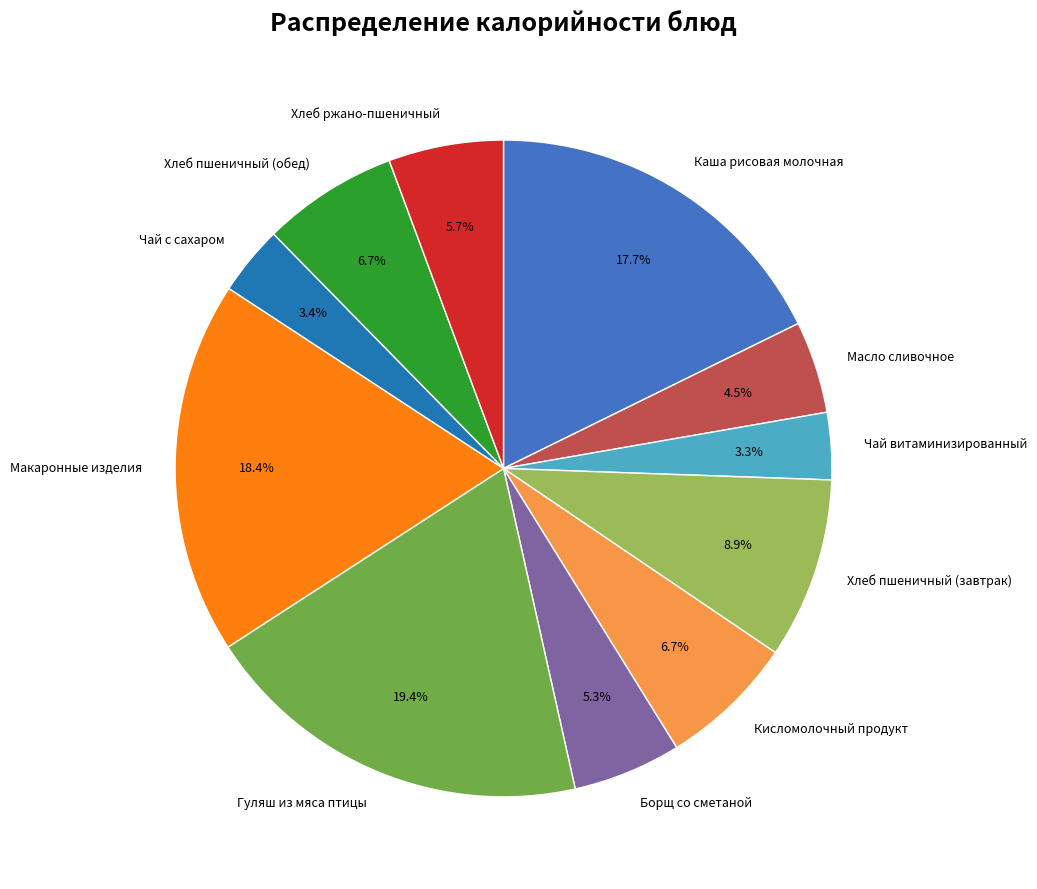

Which category has the biggest portion of the pie?

Гуляш из мяса птицы